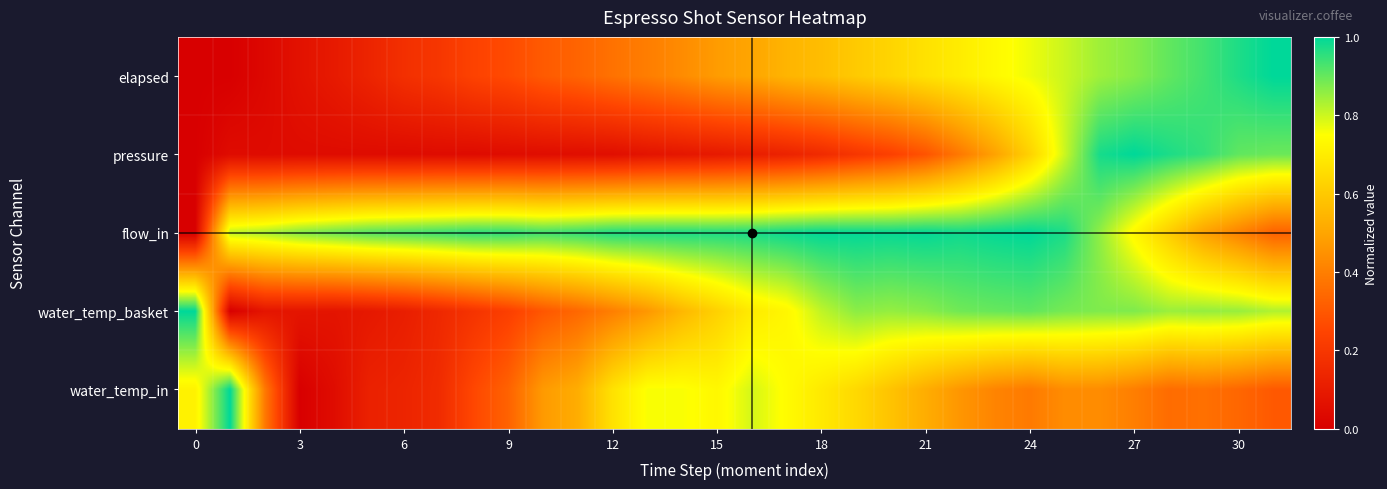

Which series has the largest total across all categories?

flow_in